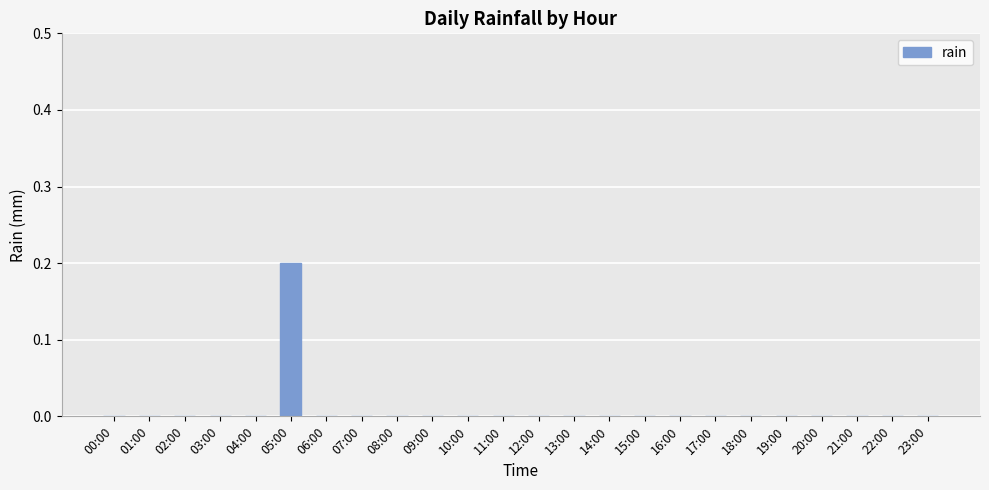

The chart shows a value of -0.1 at 04:00. True or false?

False